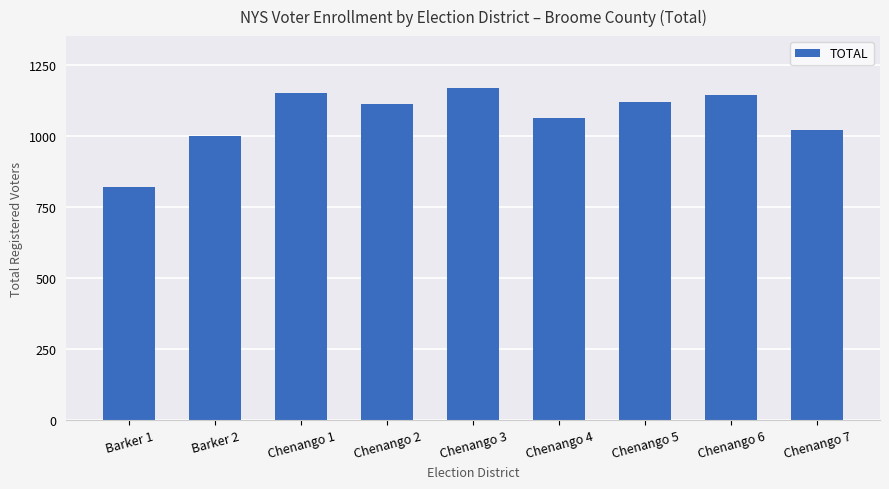

What is the greatest value displayed?

1167